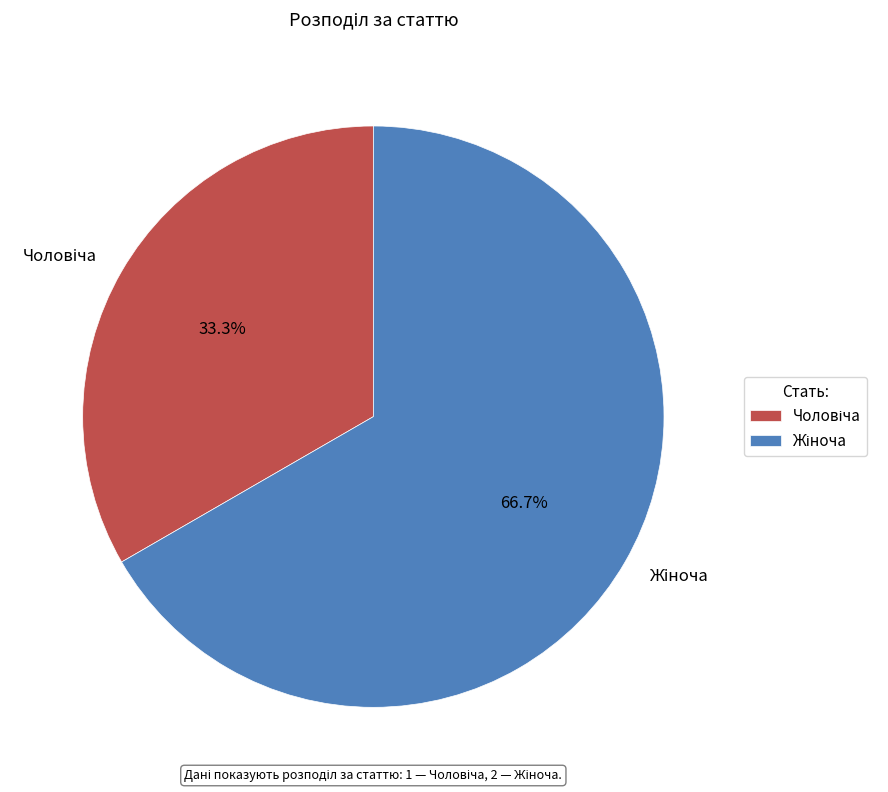

Does any single category account for the majority?

Yes